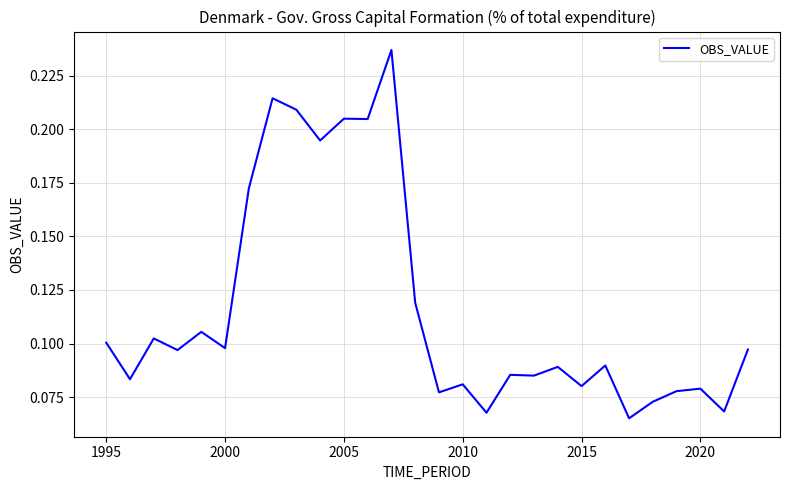

How many distinct data groups are displayed?

1